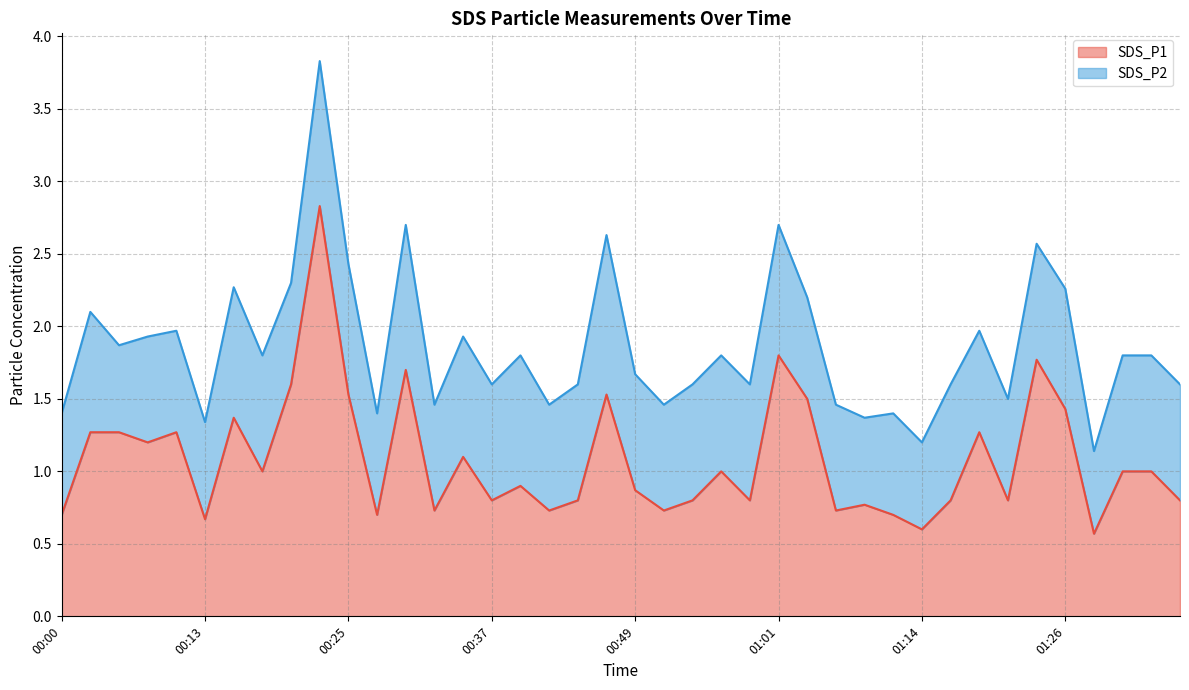

Reading left to right, list all the values displayed in this chart.

0.7	1.3	1.3	1.2	1.3	0.7	1.4	1.0	1.6	2.8	1.5	0.7	1.7	0.7	1.1	0.8	0.9	0.7	0.8	1.5	0.9	0.7	0.8	1.0	0.8	1.8	1.5	0.7	0.8	0.7	0.6	0.8	1.3	0.8	1.8	1.4	0.6	1.0	1.0	0.8